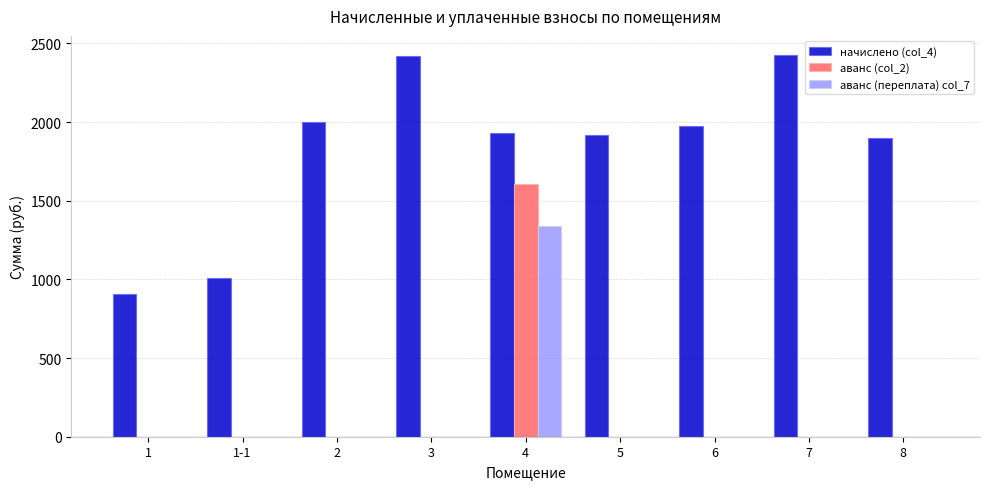

How many data points does each series have?

9